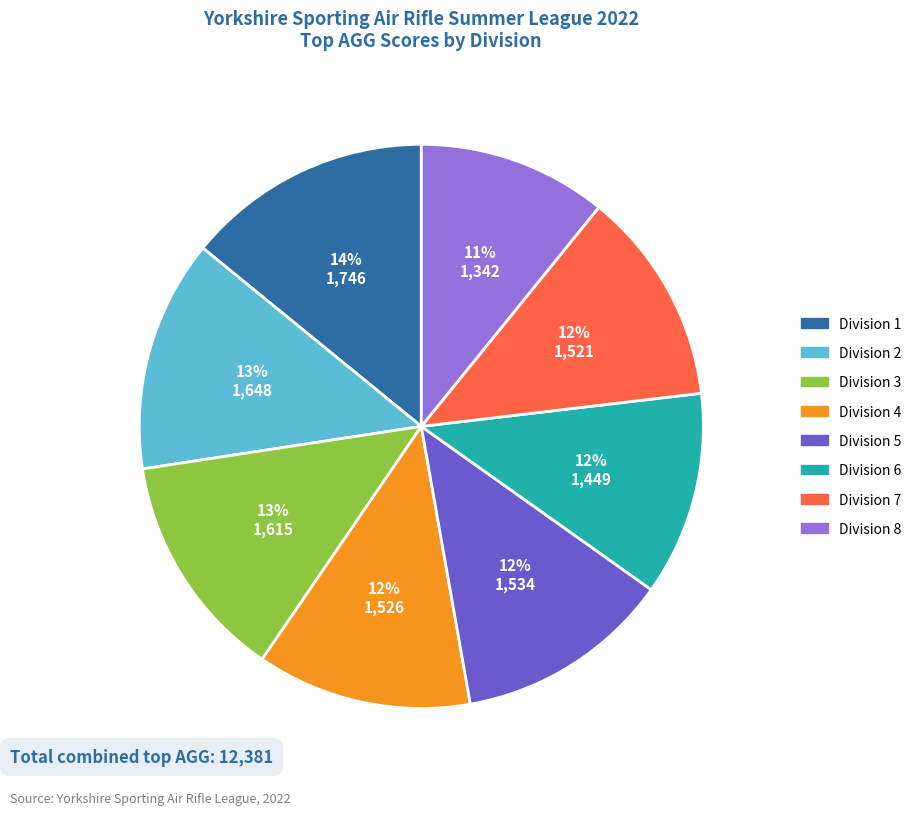

Is the sum of Division 5 and Division 8 greater than half?

No